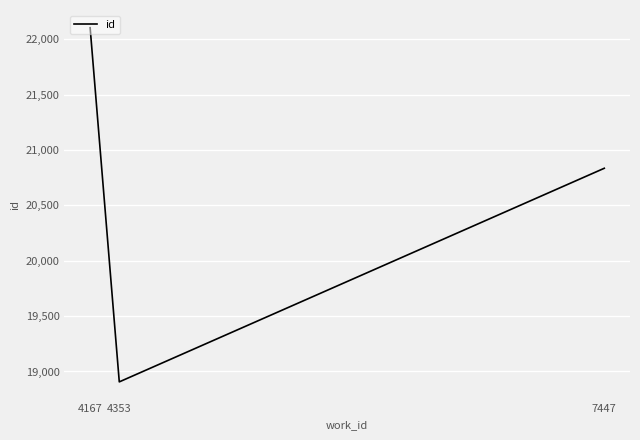

Which label corresponds to the smallest value in the chart?

4353